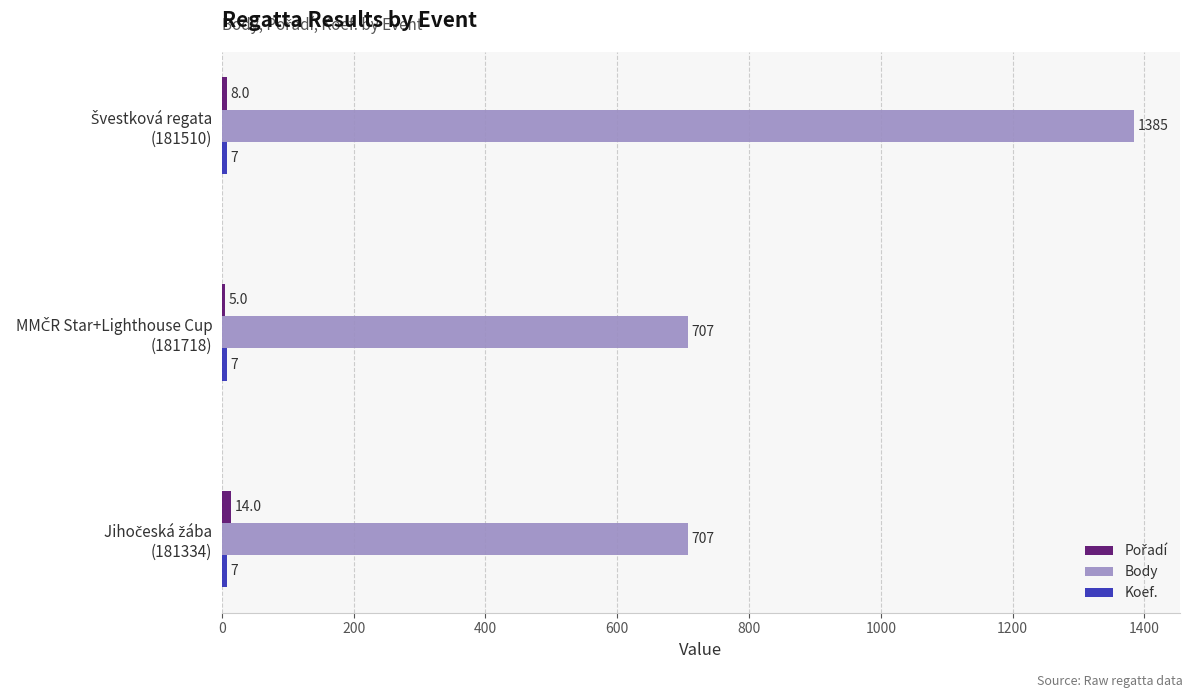

Which series has the widest spread of values?

Body